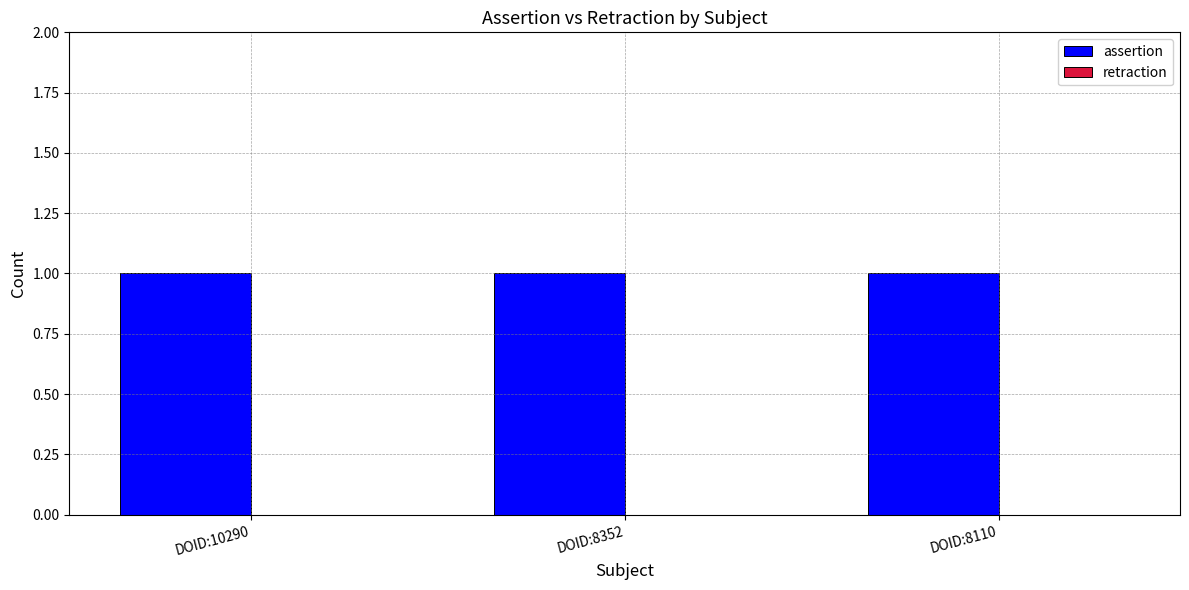

At how many categories does at least one series exceed 0?

3